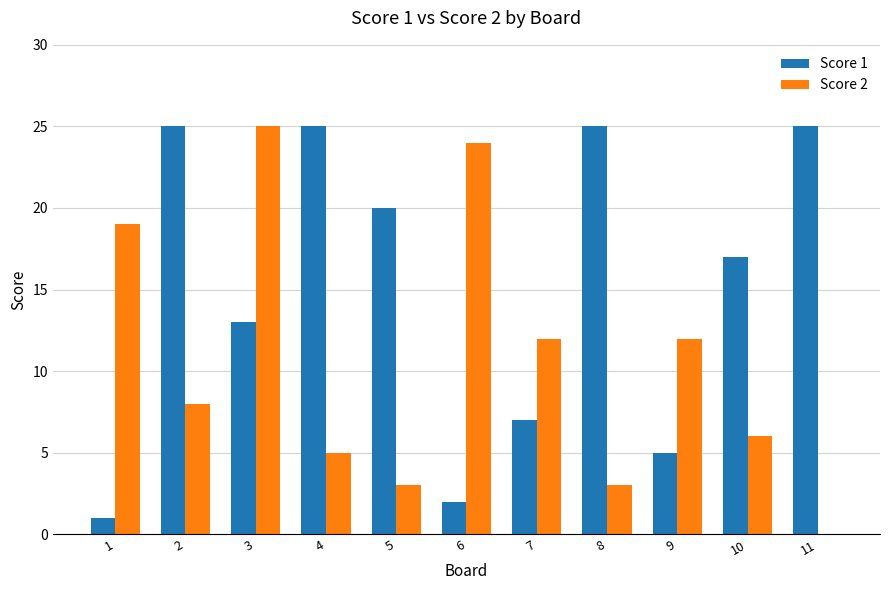

How many series are shown in this chart?

2